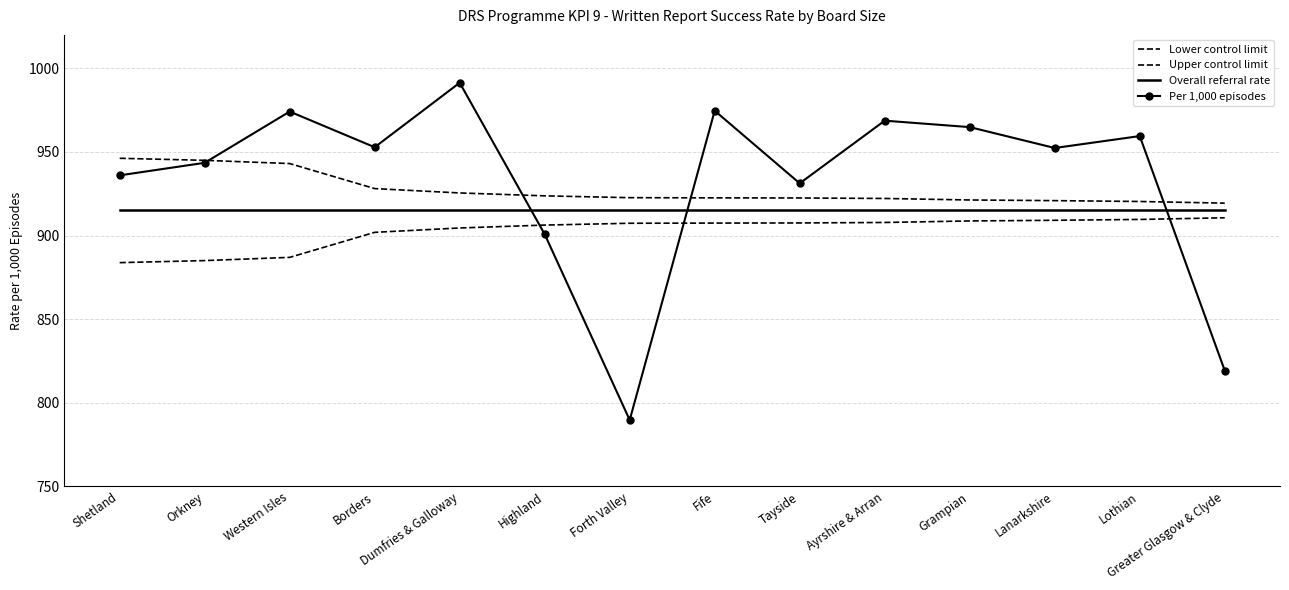

What is the value of the Lower control limit point at the 3rd from the left?

887.0